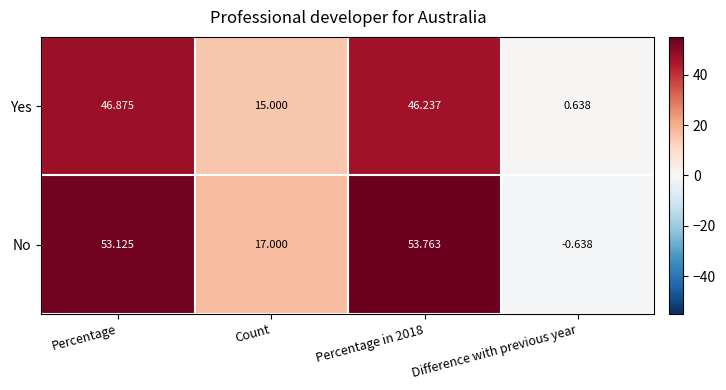

Rank the series by their maximum value, from highest to lowest.

No, Yes